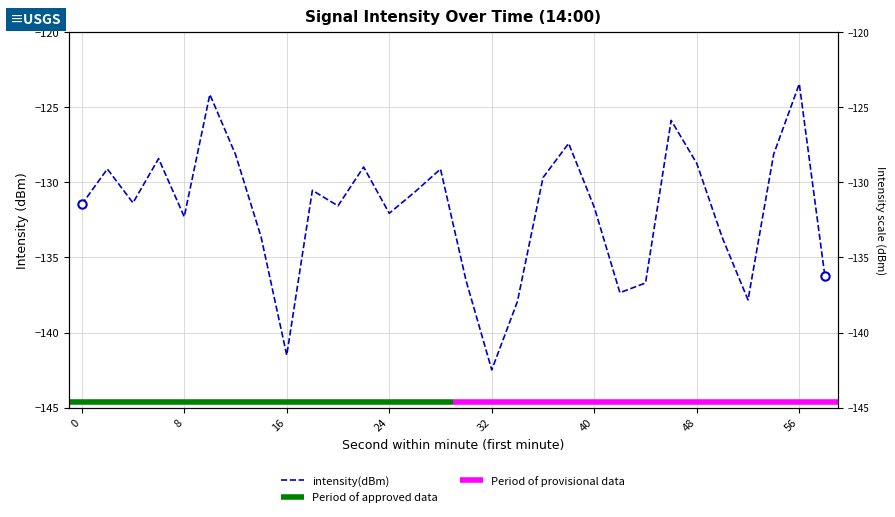

What value does the data have at 30?

-136.6